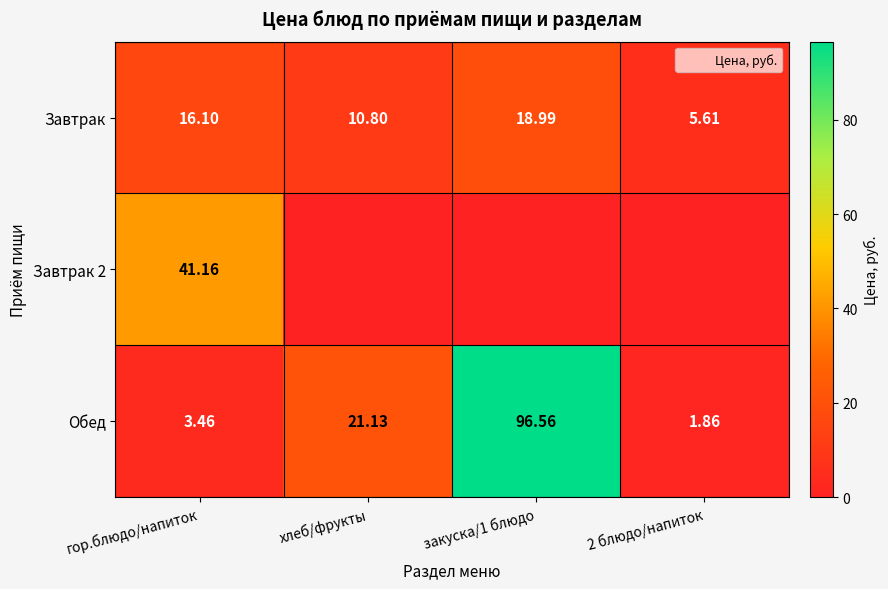

What is the greatest value displayed?

96.6